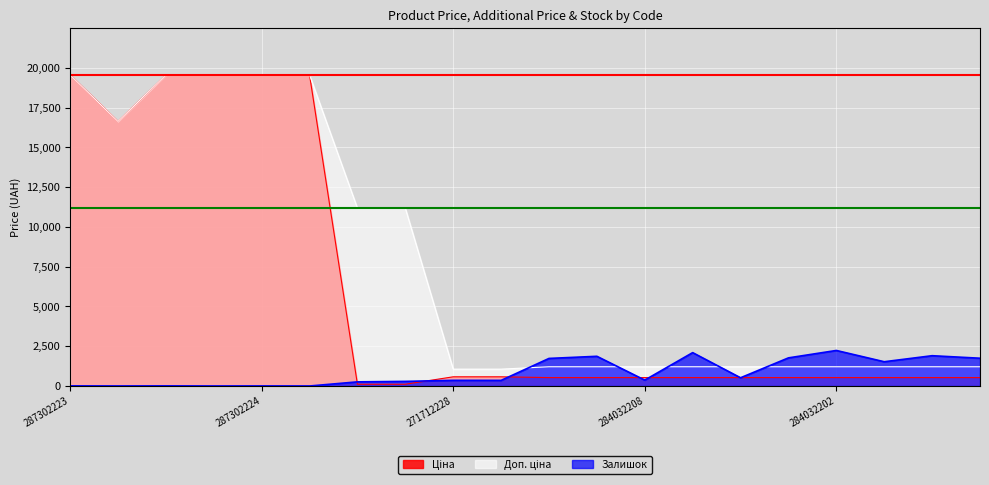

What is the label of the 5th point from the right?

284032205